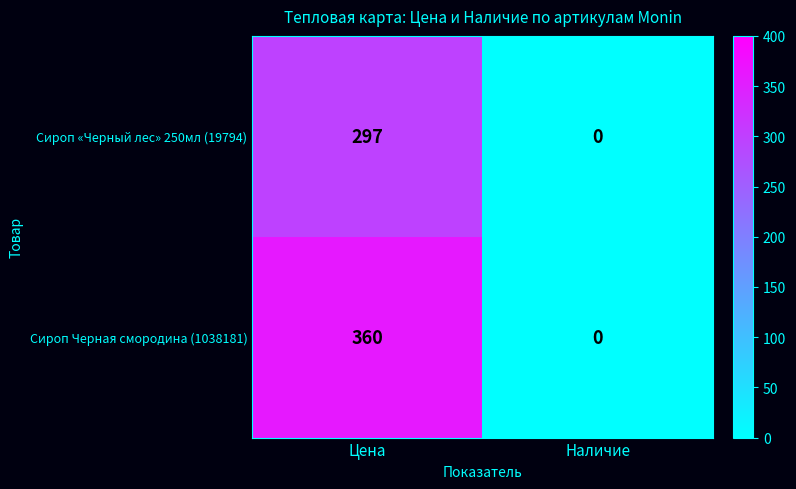

At which category is the sum across all series the highest?

Цена